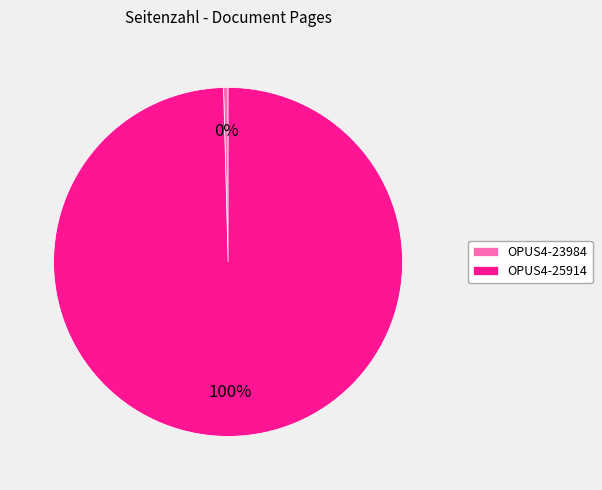

What is the largest slice in the pie chart?

OPUS4-25914